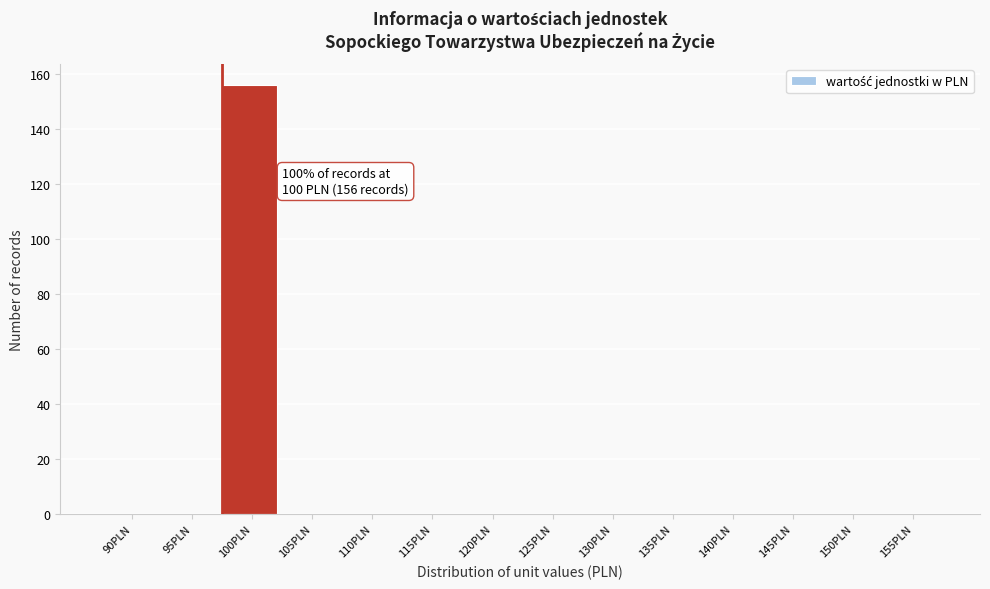

Reading left to right, what are all the values shown in this chart?

90PLN=0	95PLN=0	100PLN=156	105PLN=0	110PLN=0	115PLN=0	120PLN=0	125PLN=0	130PLN=0	135PLN=0	140PLN=0	145PLN=0	150PLN=0	155PLN=0